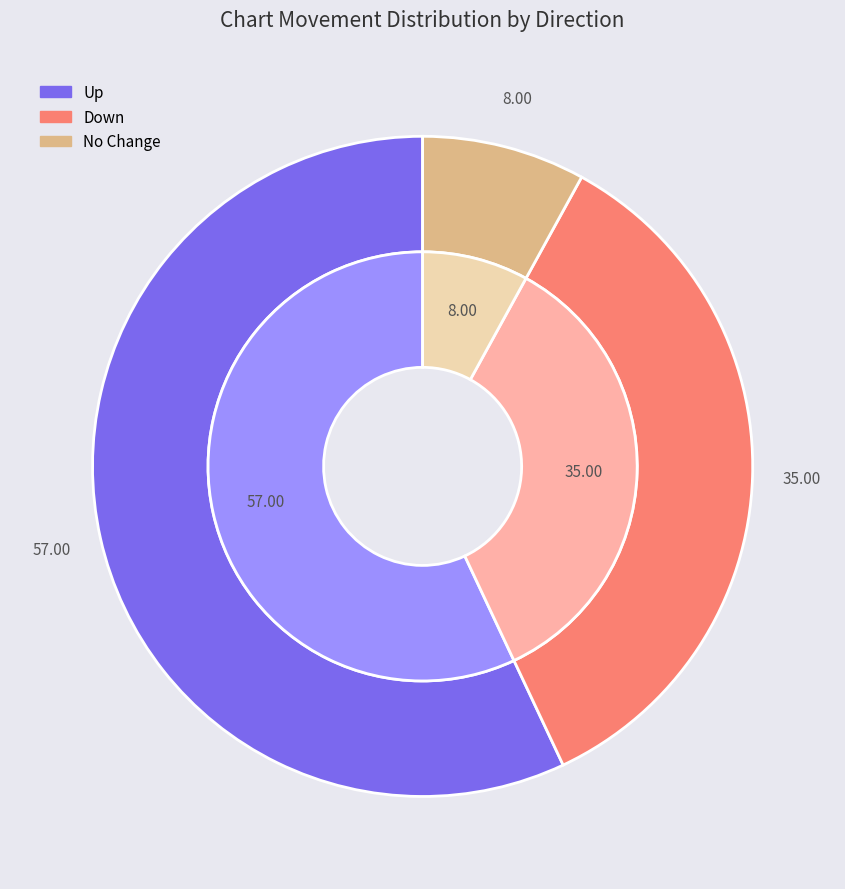

The down slice represents 35% of the pie. True or false?

True